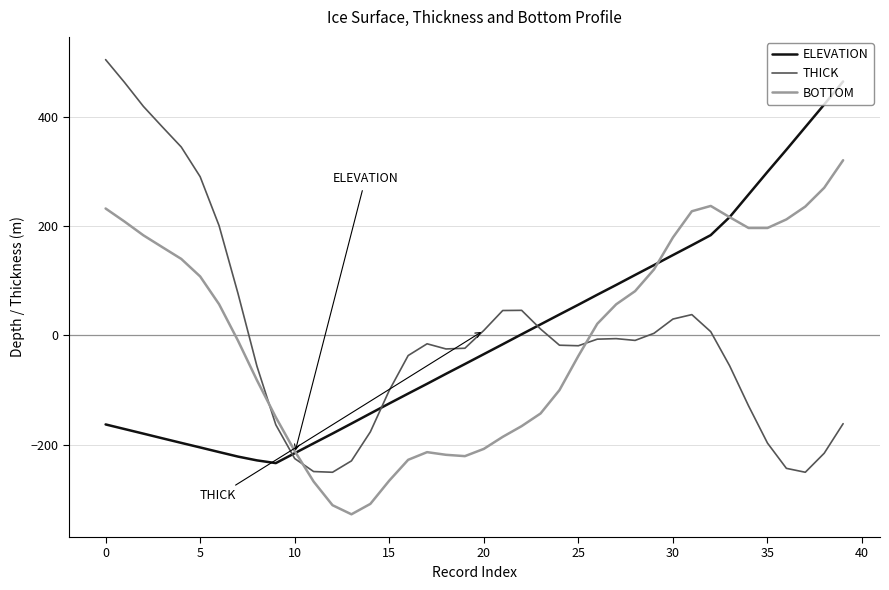

List the series in order of their peak value, lowest first.

BOTTOM, ELEVATION, THICK